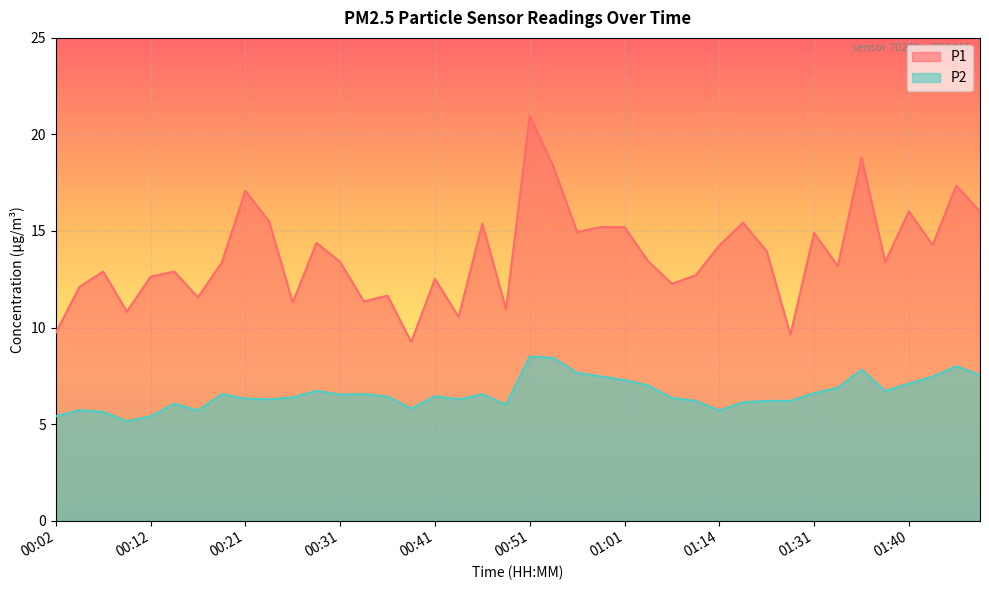

What is the total value across all series at 00:26?

17.7